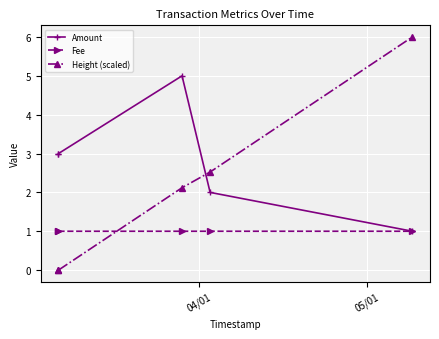

True or false: Fee and Amount cross at least once.

False